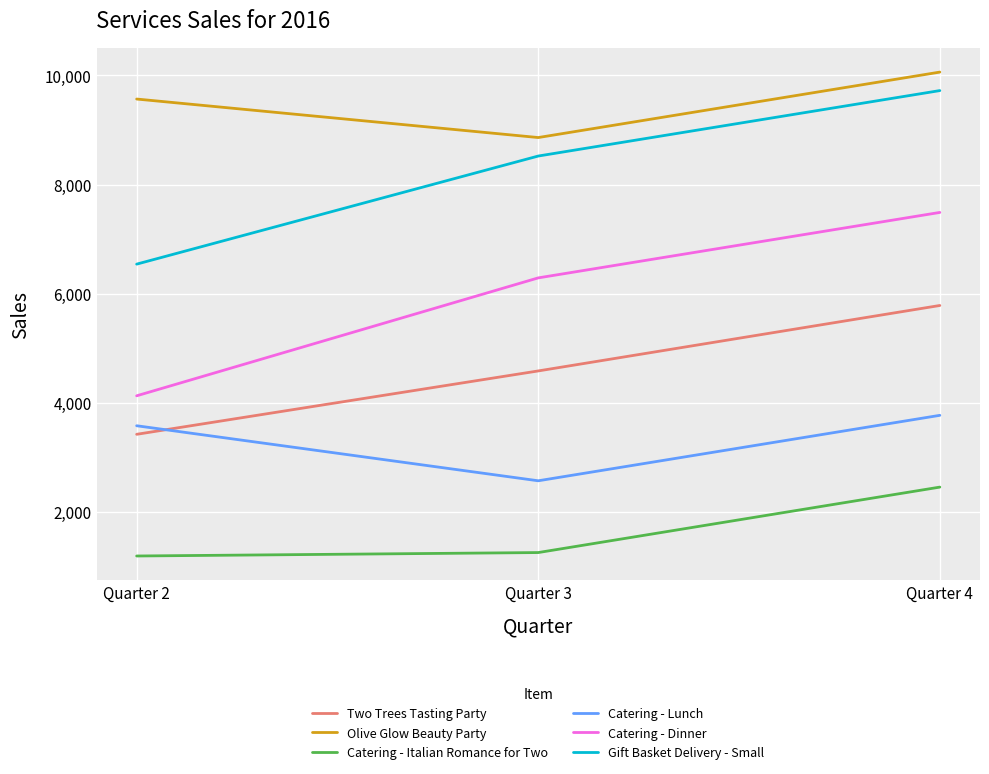

Which series has the largest total across all categories?

Olive Glow Beauty Party